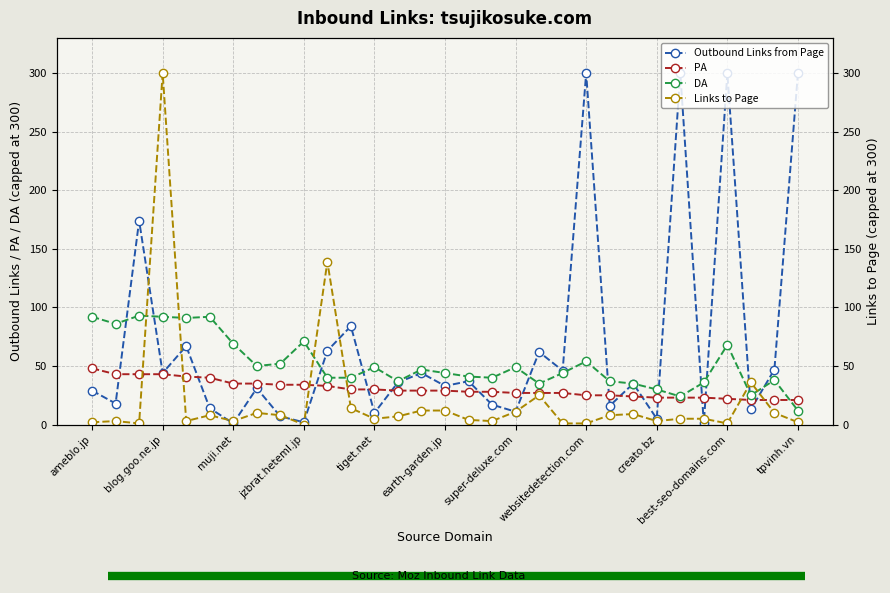

How many intersections are there between DA and Outbound Links from Page?

11